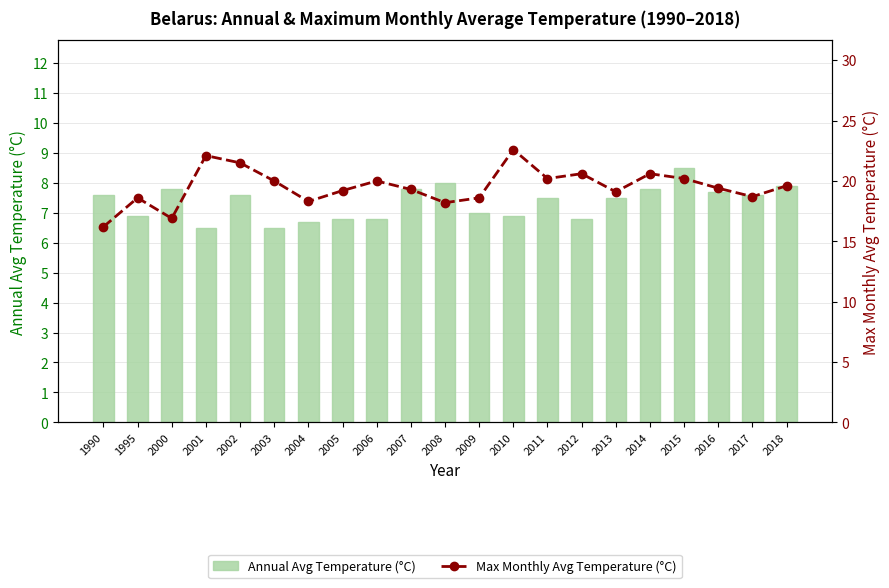

The value of Annual Avg Temperature (°C) at 2017 is 12.8. True or false?

False